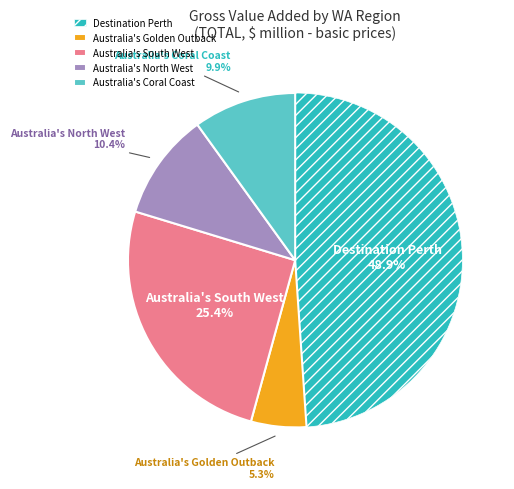

Count the number of slices in the pie.

5